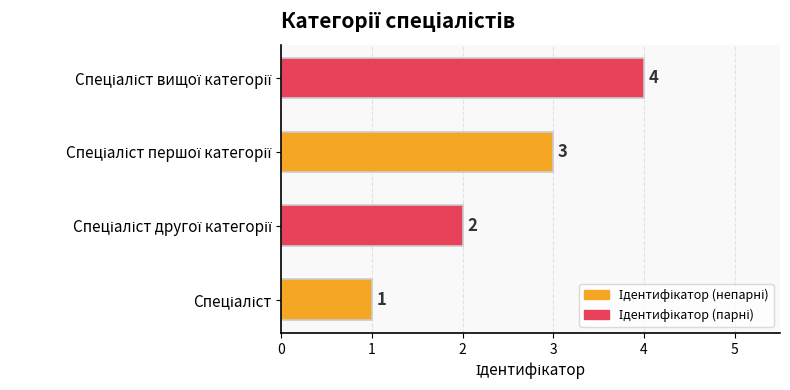

What is the sum of all values?

10